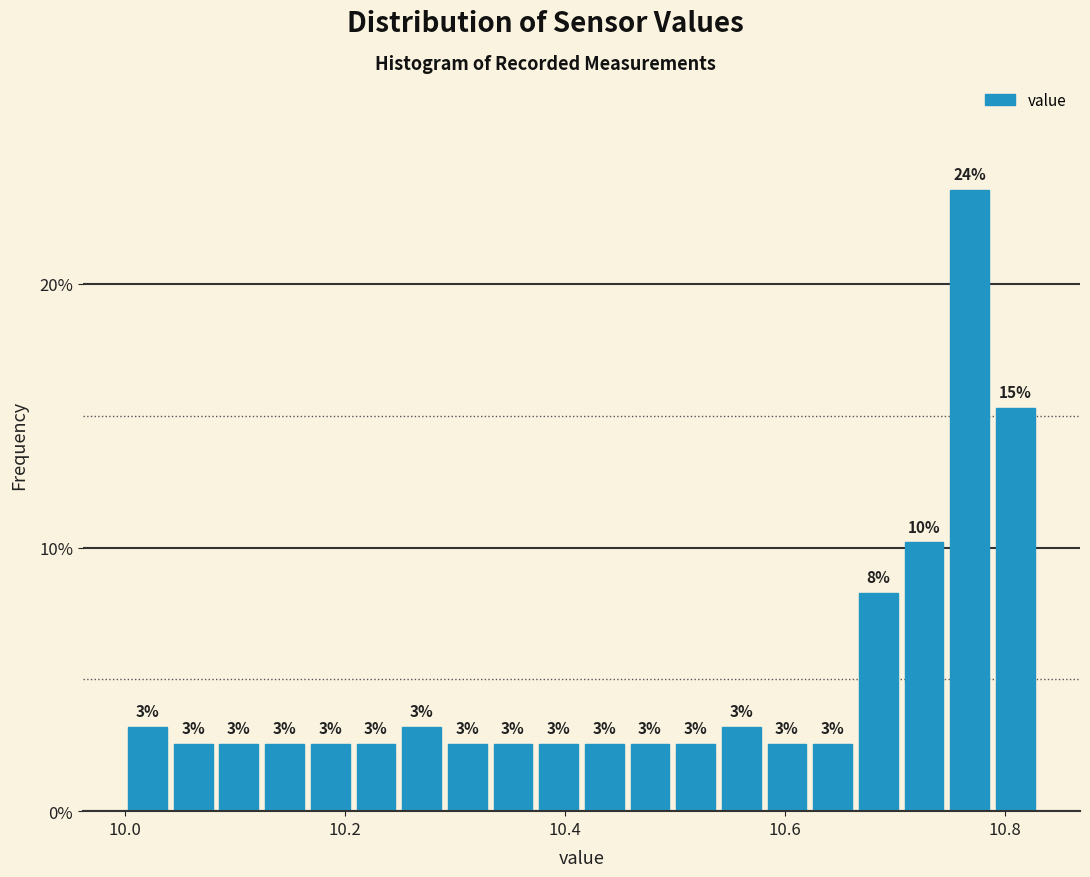

Read against the x-axis, roughly where is the centre of the tallest bar?

10.76